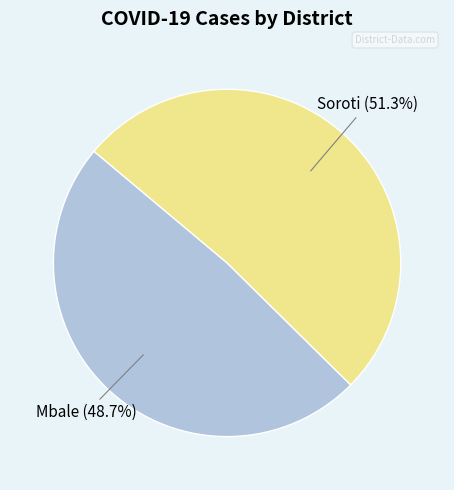

Is there a majority slice in this chart?

Yes